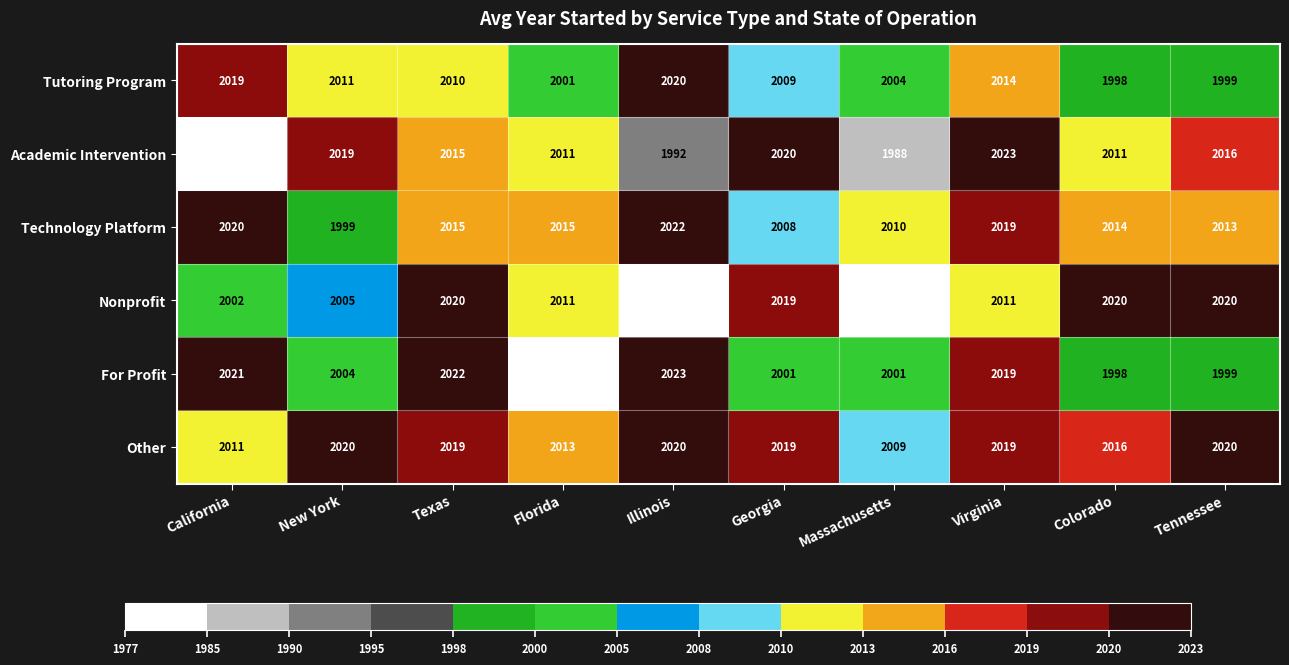

Which series has the largest total across all categories?

Other